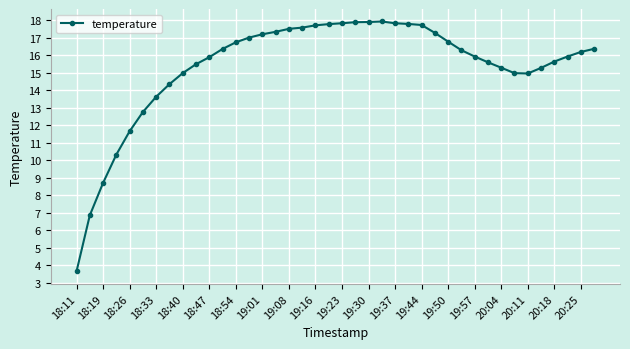

How many values are below 16?

19